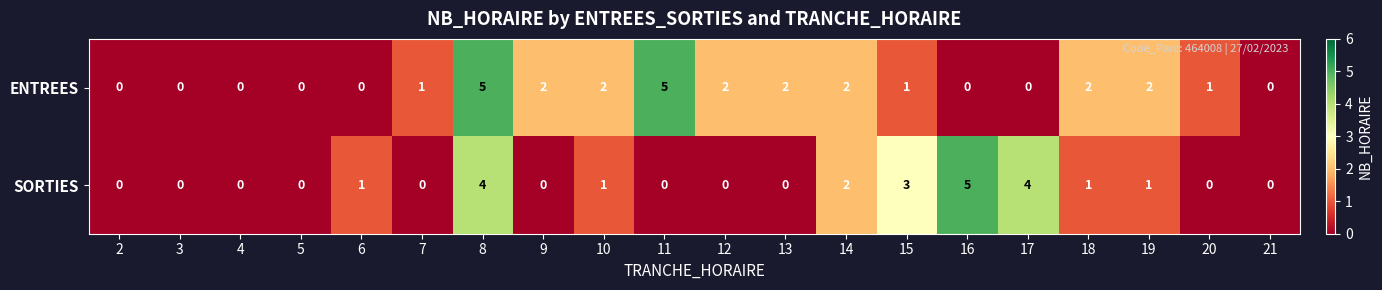

The value of SORTIES at 5 is 0. True or false?

True